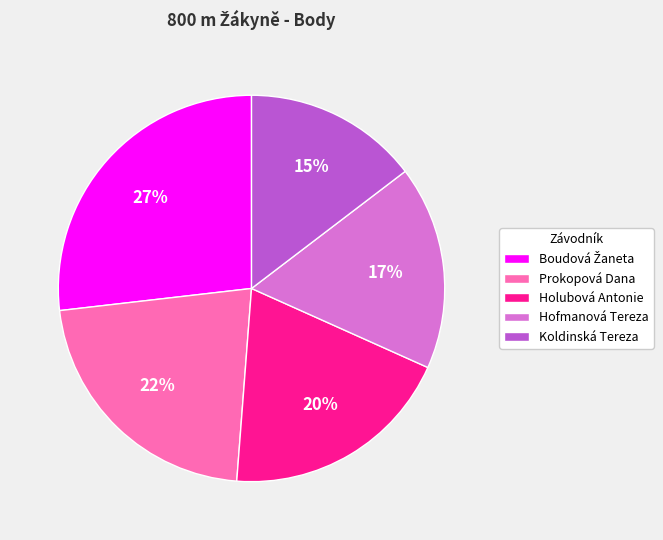

Do Holubová Antonie and Prokopová Dana together represent more than half of the pie?

No